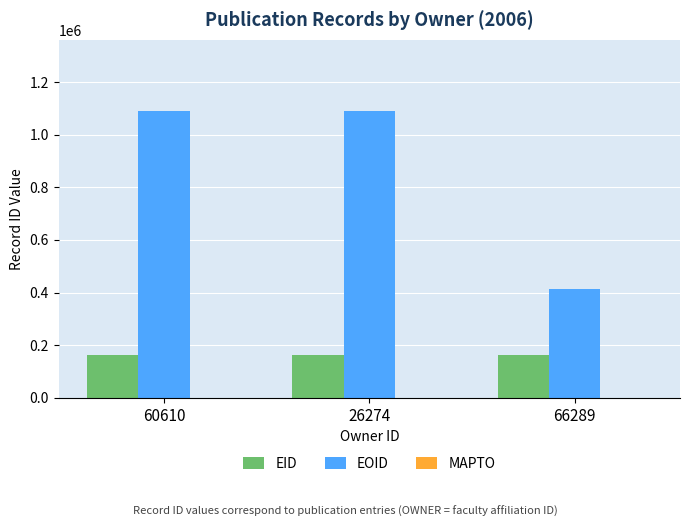

What position from the left is 26274?

2